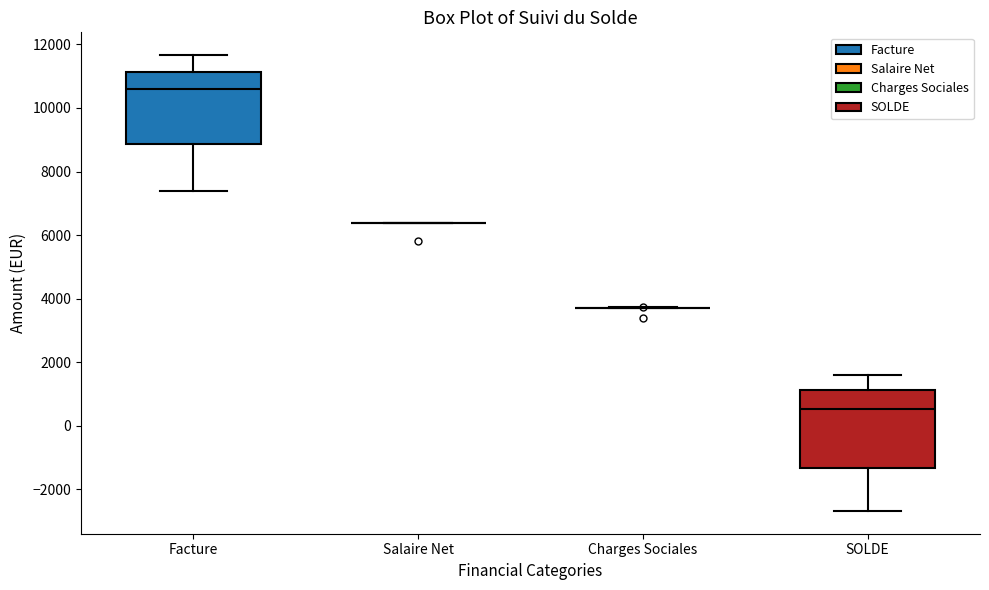

Reading left to right, read every box against the y-axis: the position of its median line, the range the box covers, and the ends of its whiskers. The values are not printed on the chart, so give them approximately, as read against the axis.

Facture: median 10600, box 8800 to 11200, whiskers 7400 to 11600
Salaire Net: box collapsed to a line at 6400, whiskers 6400 to 6400
Charges Sociales: box collapsed to a line at 3800, whiskers 3800 to 3800
SOLDE: median 600, box -1400 to 1200, whiskers -2600 to 1600